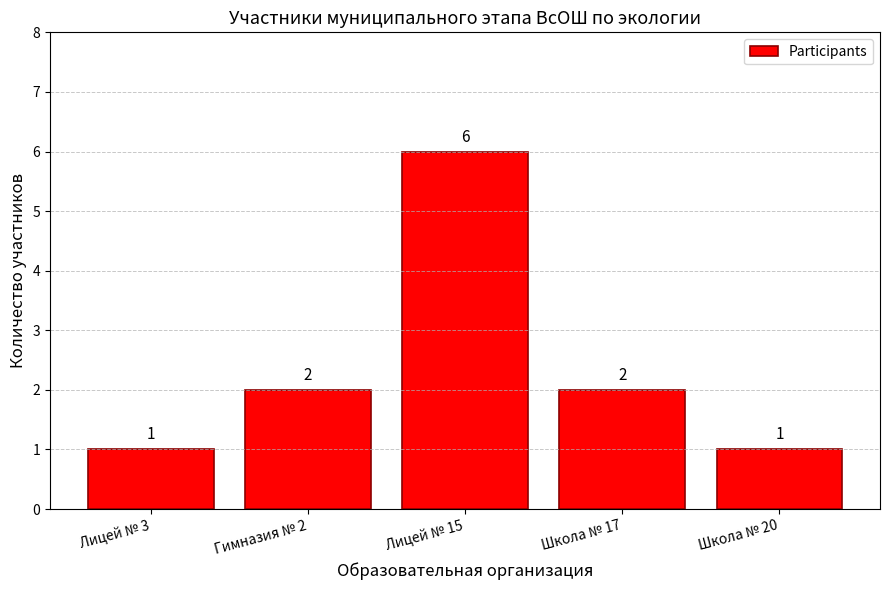

How many series are shown in this chart?

1